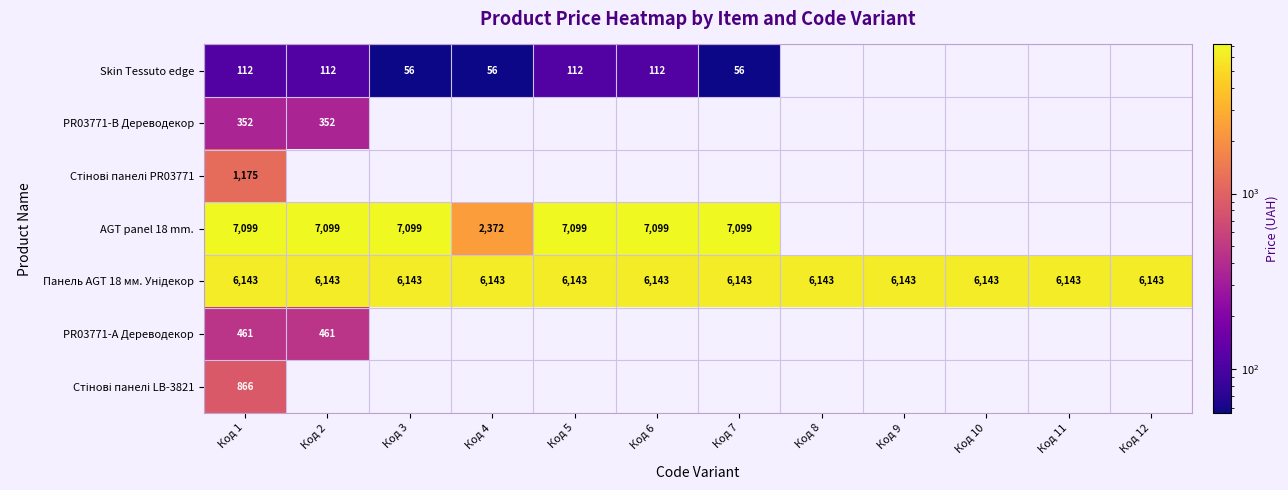

At which label does PR03771-B Дереводекор reach its peak?

Код 1